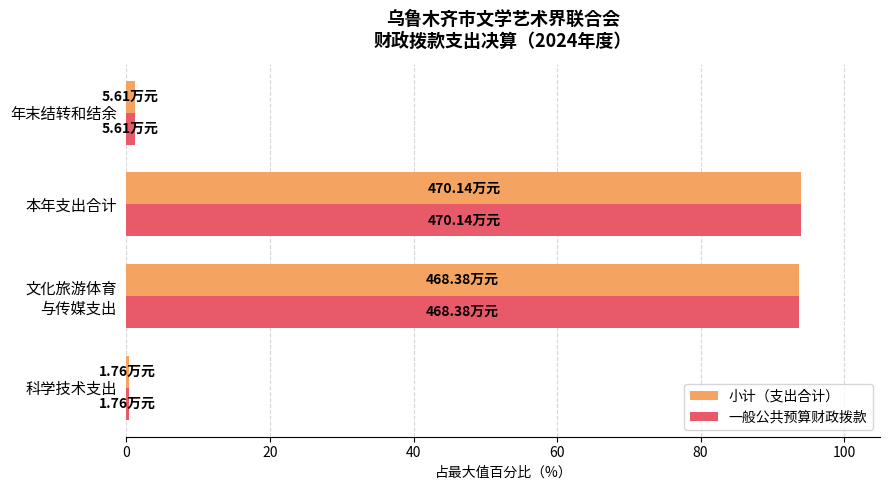

What is the difference between the maximum and minimum values in the 一般公共预算财政拨款 series?

93.7